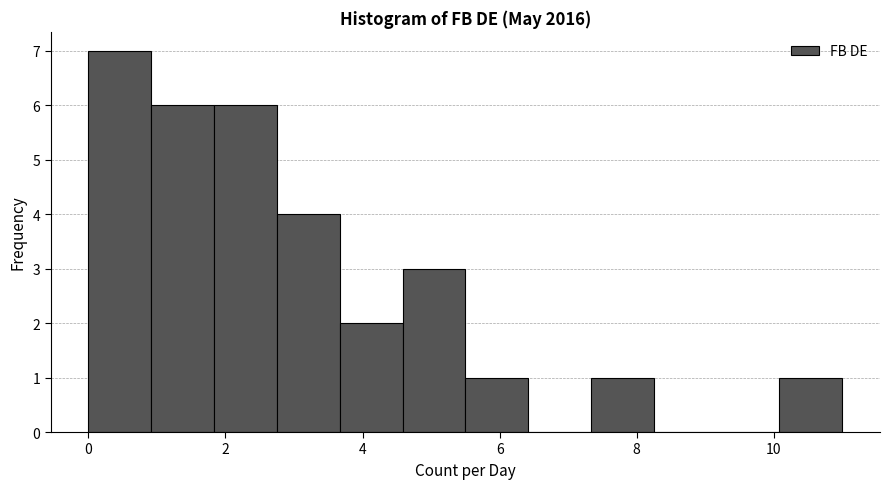

Reading left to right, list every bar in this chart as the range it spans on the x-axis followed by its height. Neither the bar edges nor the heights are printed on the chart, so give them approximately, as read against the axes.

0.0 to 1.0: 7
1.0 to 1.8: 6
1.8 to 2.8: 6
2.8 to 3.6: 4
3.6 to 4.6: 2
4.6 to 5.6: 3
5.6 to 6.4: 1
6.4 to 7.4: 0
7.4 to 8.2: 1
8.2 to 9.2: 0
9.2 to 10.0: 0
10.0 to 11.0: 1